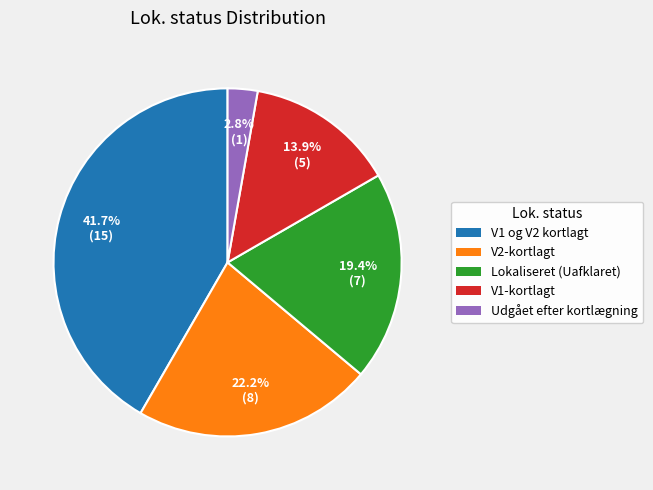

How many segments does this pie chart have?

5